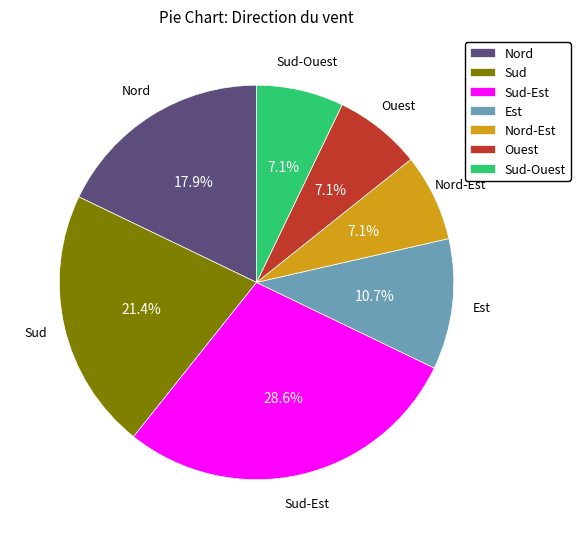

Is Sud the majority of the pie?

No